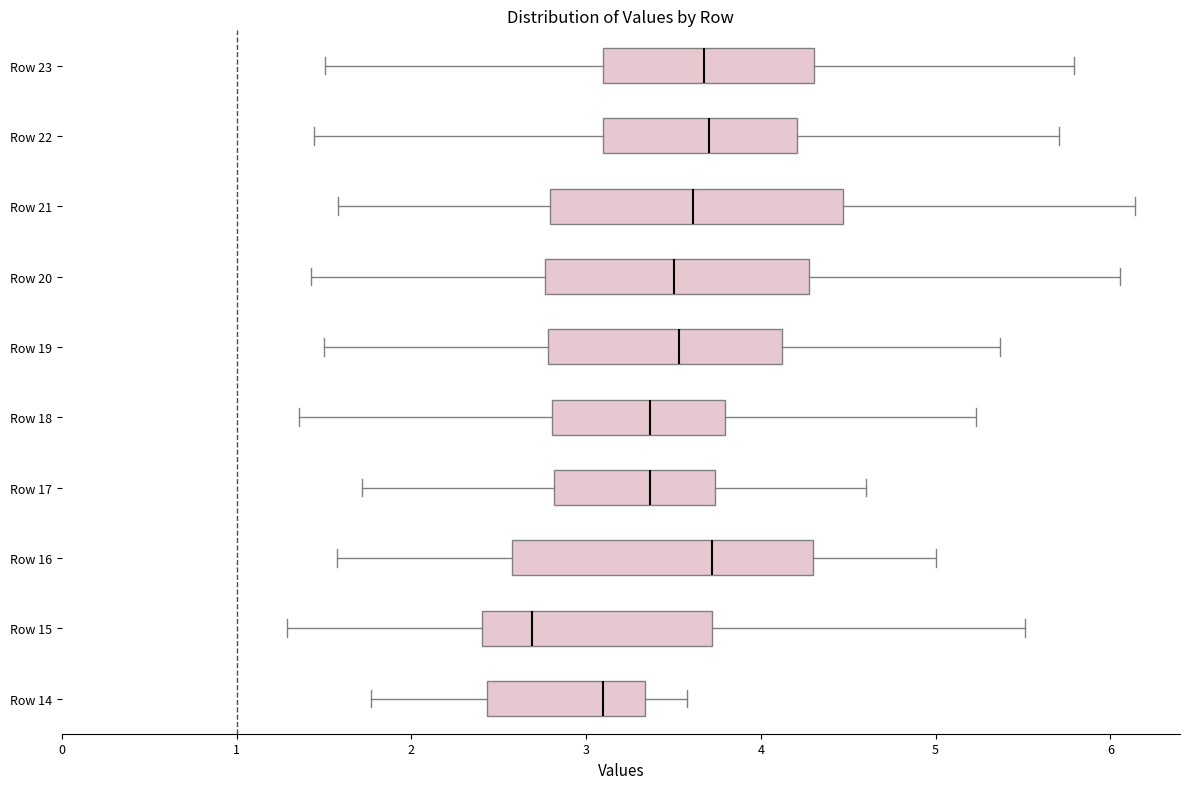

Where does the left whisker of the box for Row 23 end on the x-axis? The values are not printed on the chart, so give them approximately, as read against the axis.

1.5